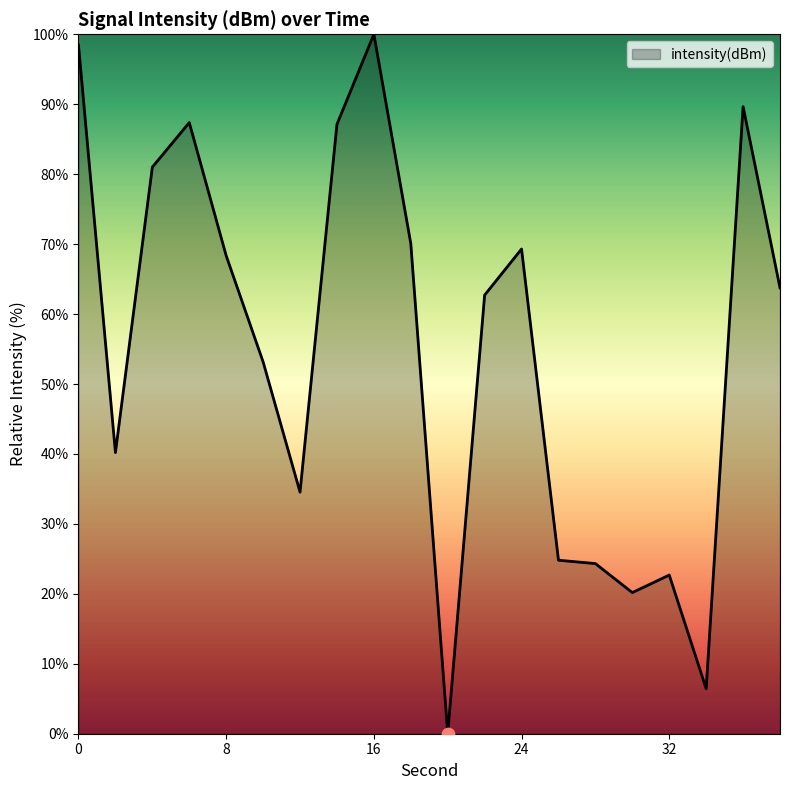

What is the greatest value displayed?

100.0